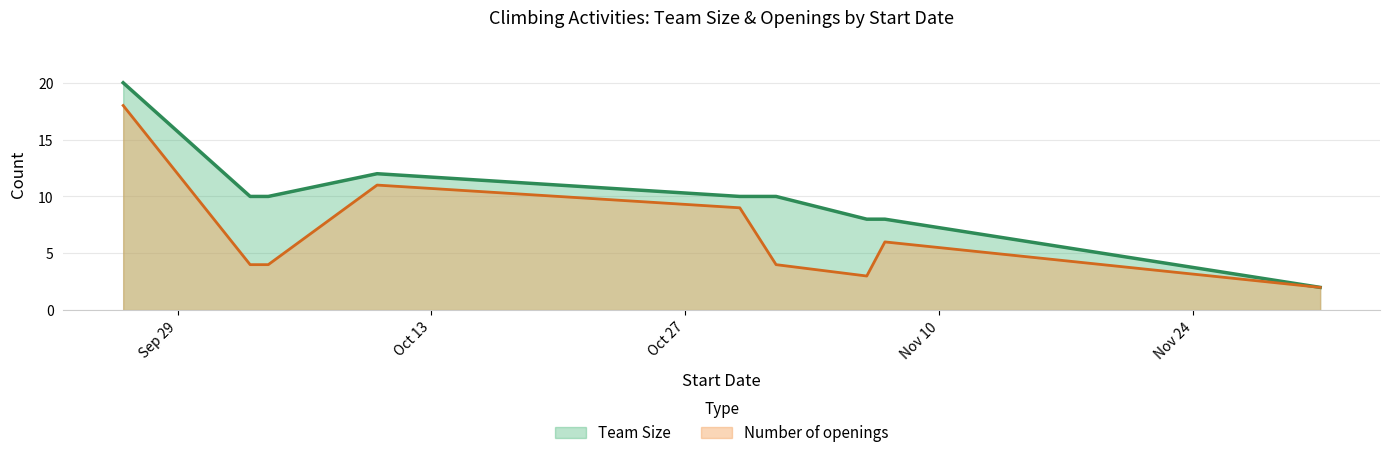

How many interior local valleys does the Number of openings series have?

1